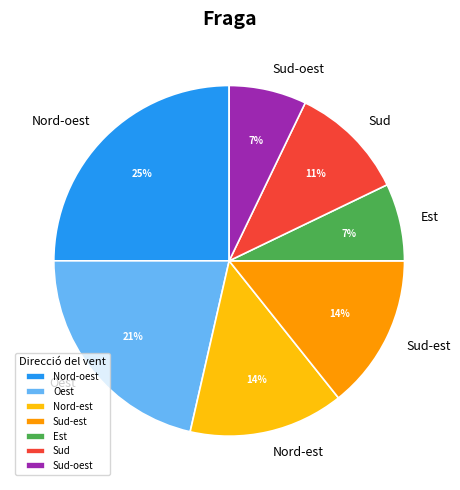

To the nearest percent, what is the combined percentage of Est and Sud-oest?

14%